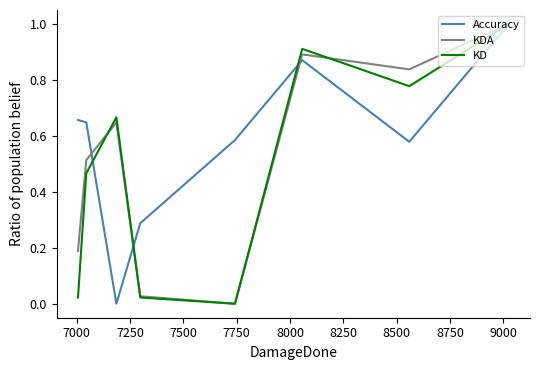

What is the maximum value shown in the chart?

1.0